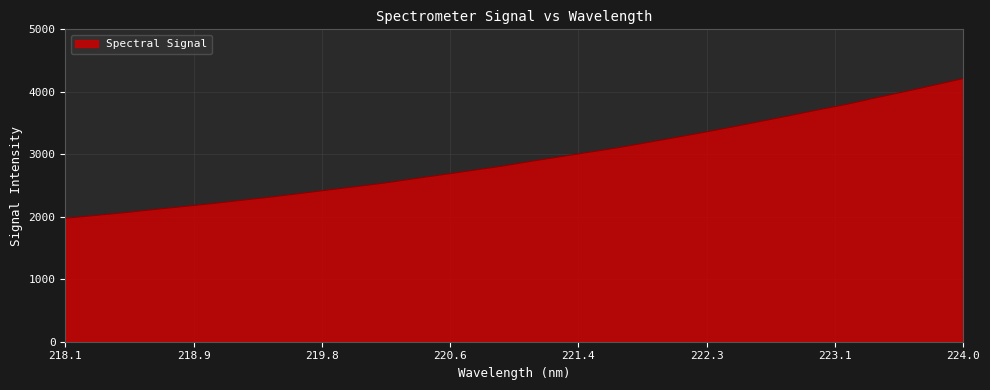

What is the smallest value displayed?

1976.3